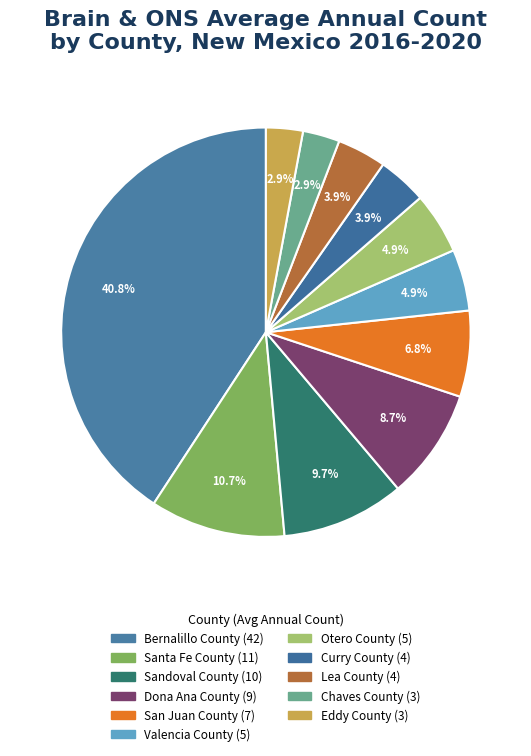

Count the number of slices in the pie.

11